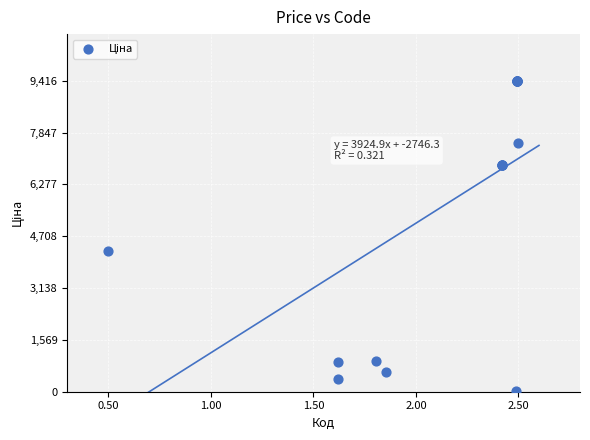

What Y value in the scatter plot is closest to 4724?

4266.8